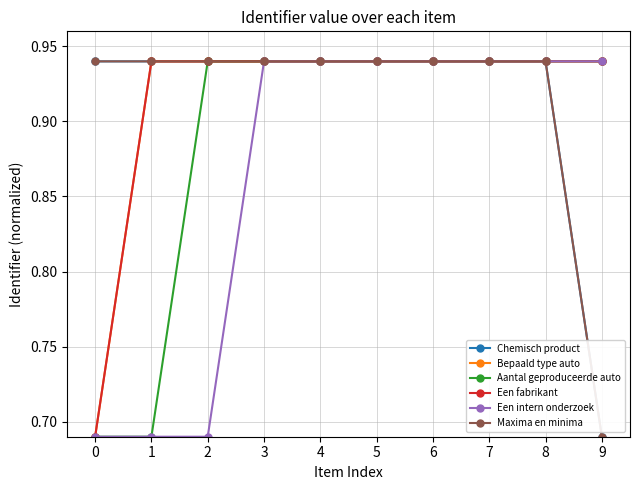

What is the total value across all series at 9?

5.1